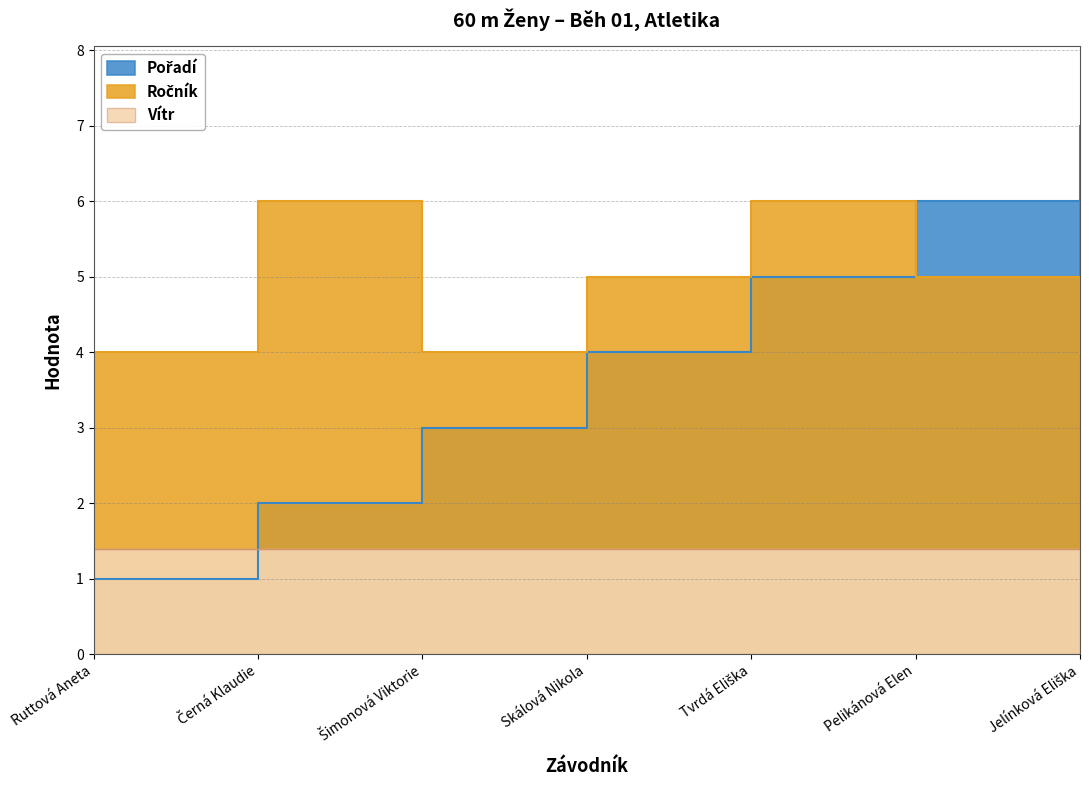

What is the value of the Pořadí point at the 5th from the left?

5